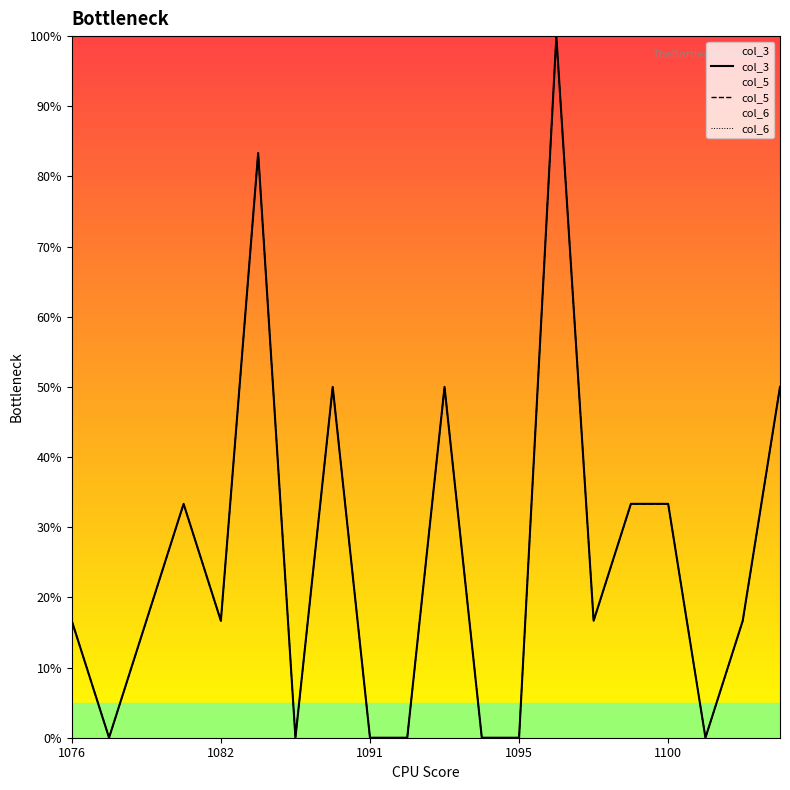

How many interior local peaks does the col_3 series have?

5